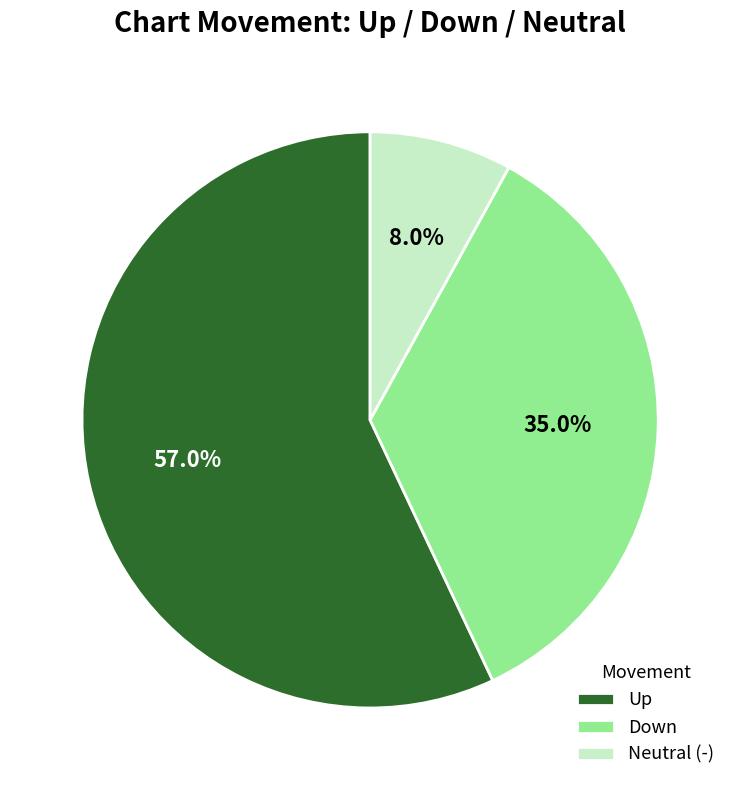

Is Up the majority of the pie?

Yes